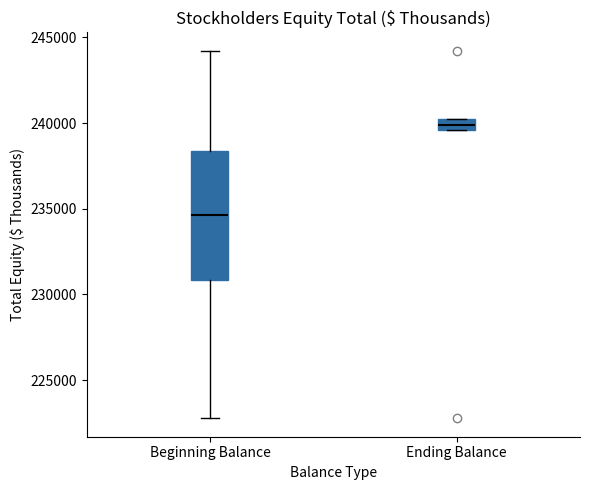

Which box's median line is the lowest?

Beginning Balance